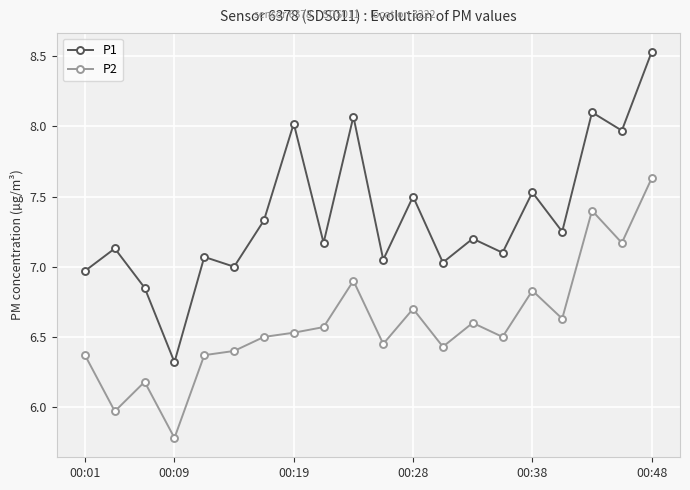

True or false: P2 has more than 0 interior local peaks.

True